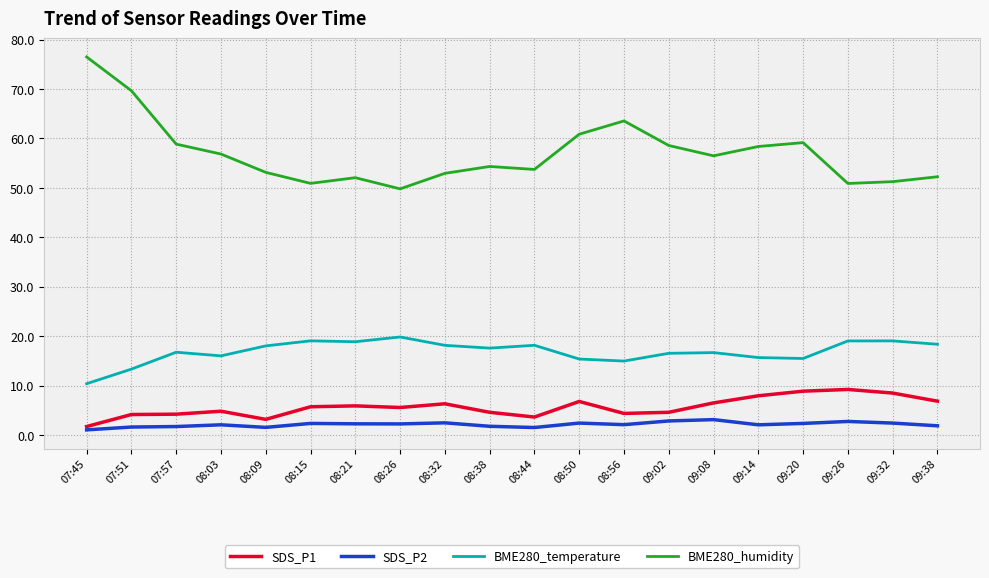

Is the value of SDS_P1 at 07:57 greater than the value of BME280_temperature at 09:38?

No